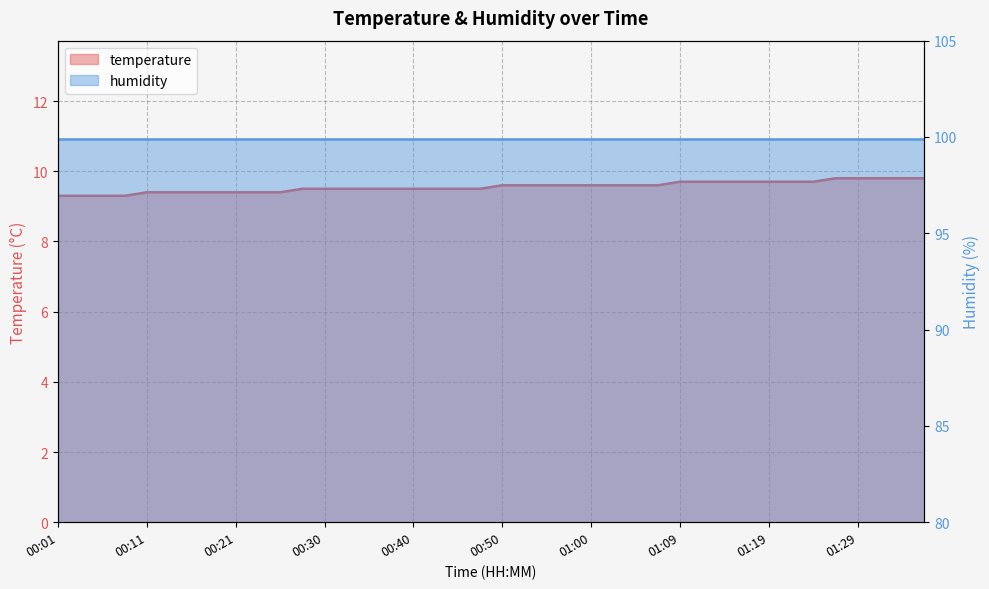

True or false: there are more than 1 points higher than both neighbors.

False